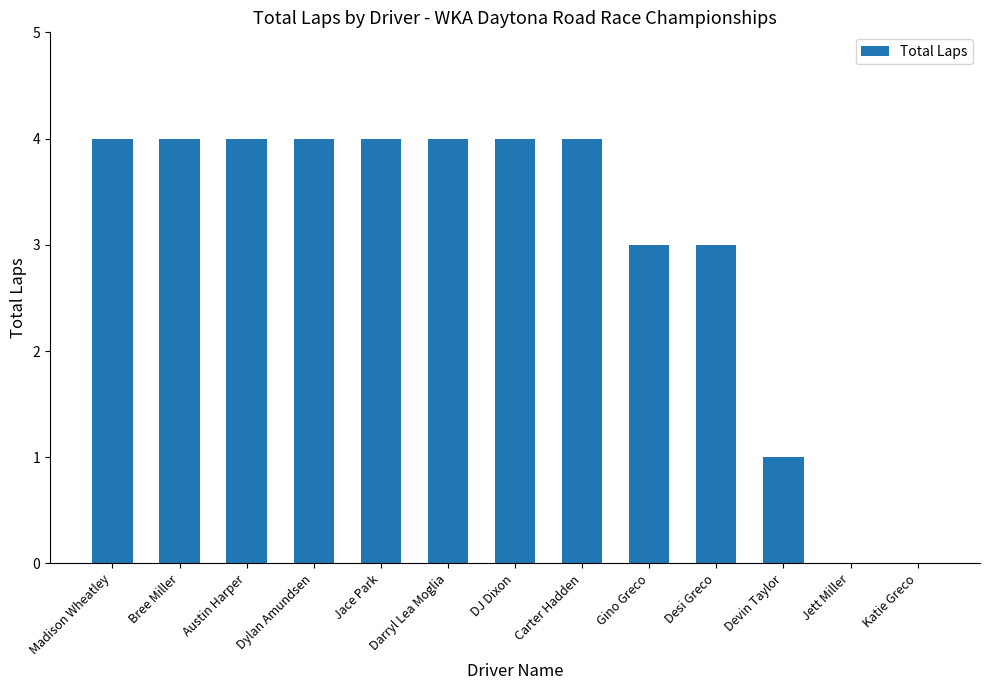

What value does the data have at Bree Miller?

4